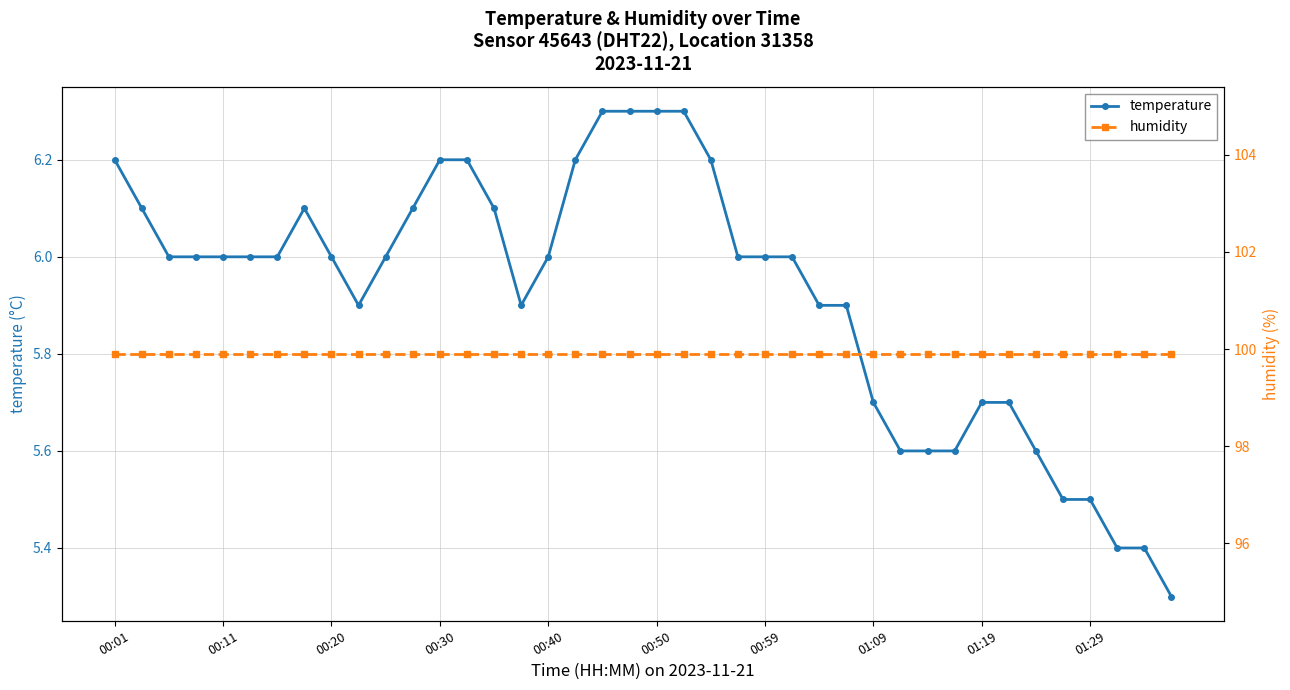

True or false: temperature has more than 1 interior local peaks.

False